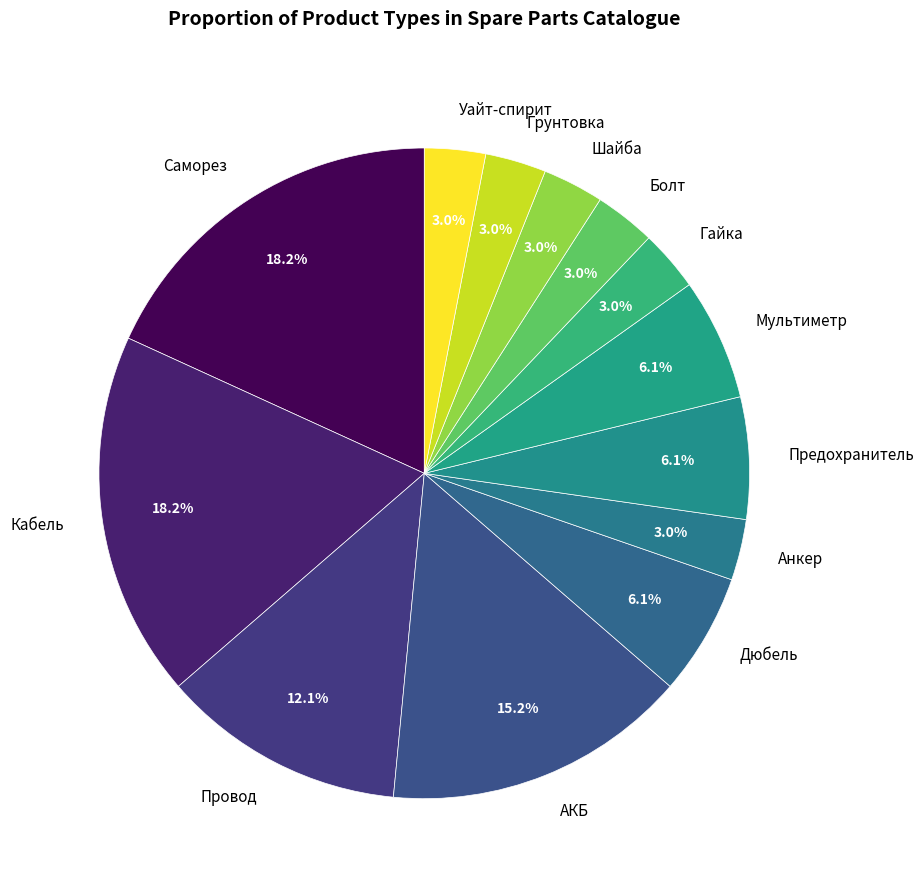

Combined, do Предохранитель and Провод account for over 50%?

No